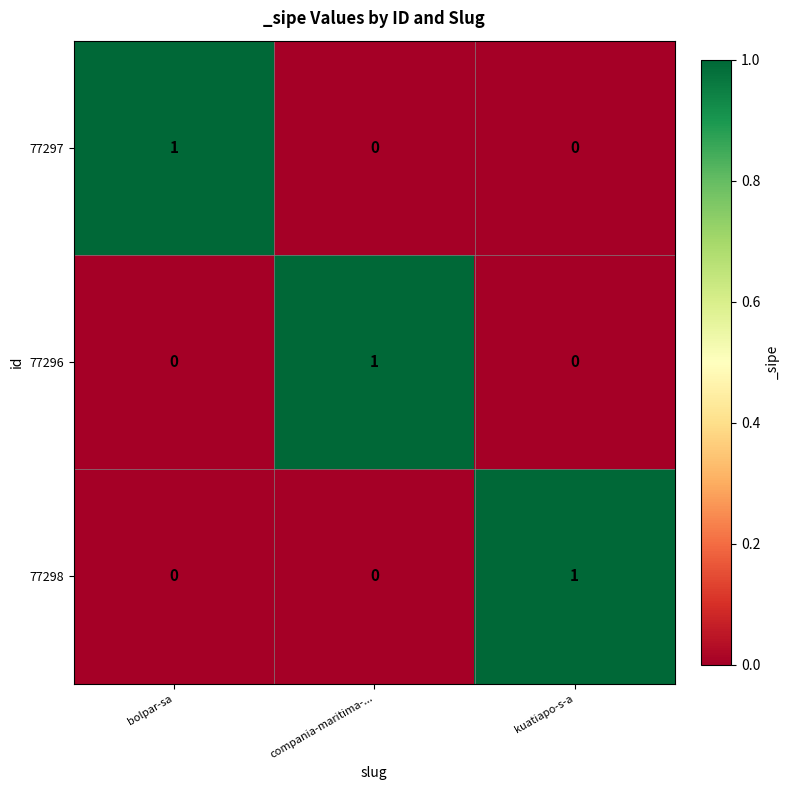

Reading left to right, transcribe all the data shown in this chart.

77297: 1	0	0
77296: 0	1	0
77298: 0	0	1